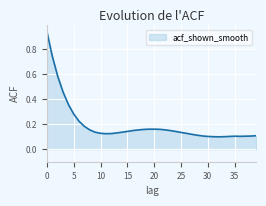

What is the difference between the maximum and minimum values?

0.8